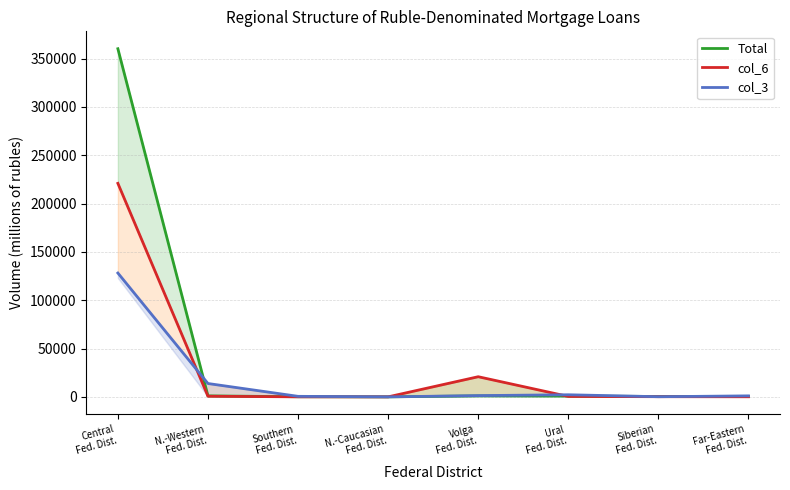

Count the number of data series in this chart.

3